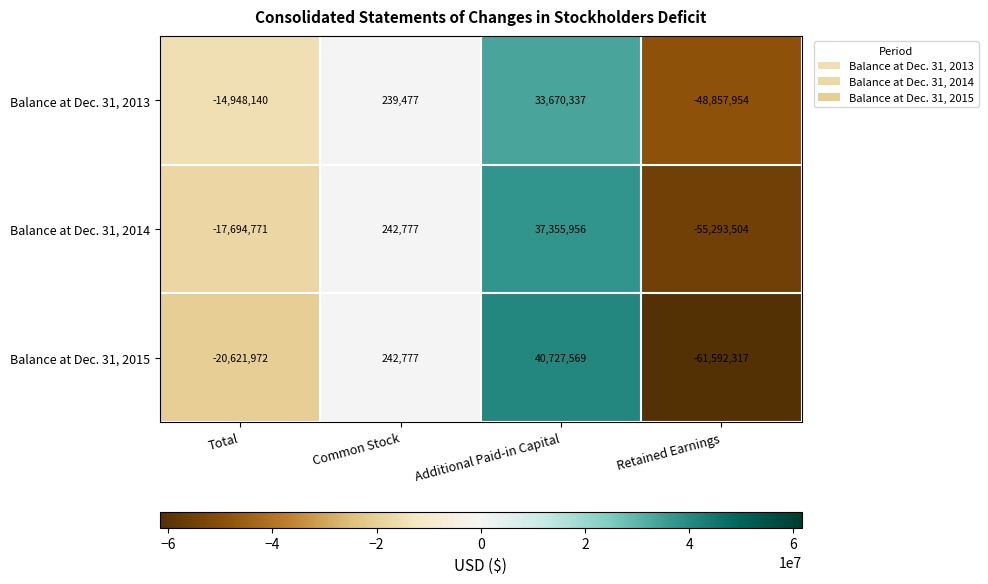

Which series has the largest total across all categories?

Balance at Dec. 31, 2013